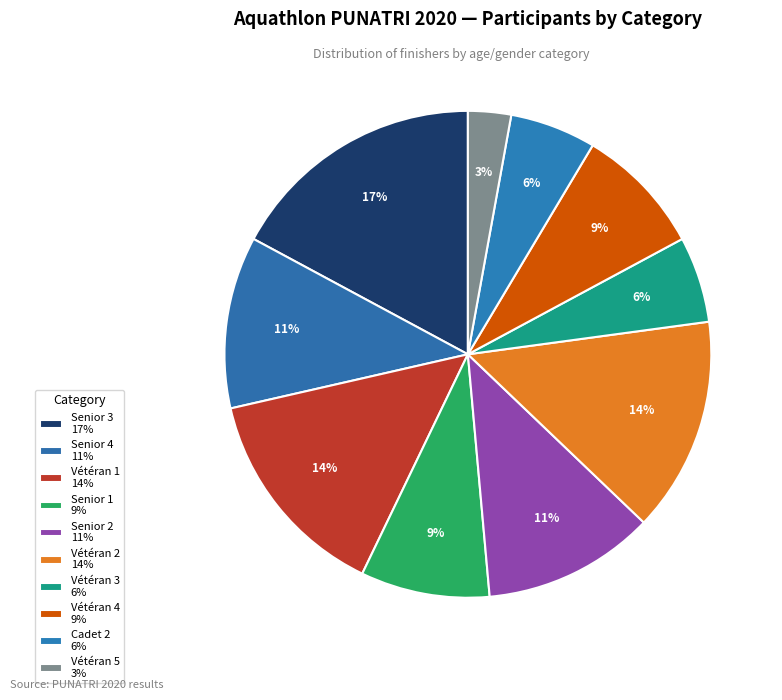

Is there a majority slice in this chart?

No